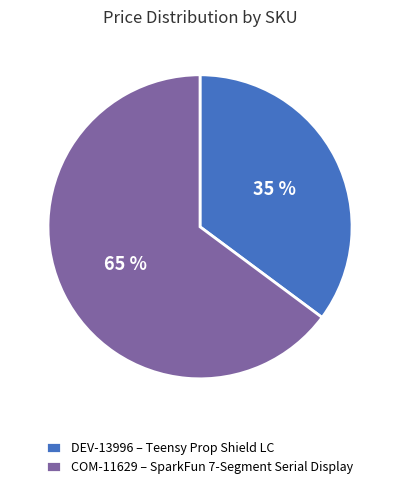

Combined, do DEV-13996 – Teensy Prop Shield LC and COM-11629 – SparkFun 7-Segment Serial Display account for over 50%?

Yes